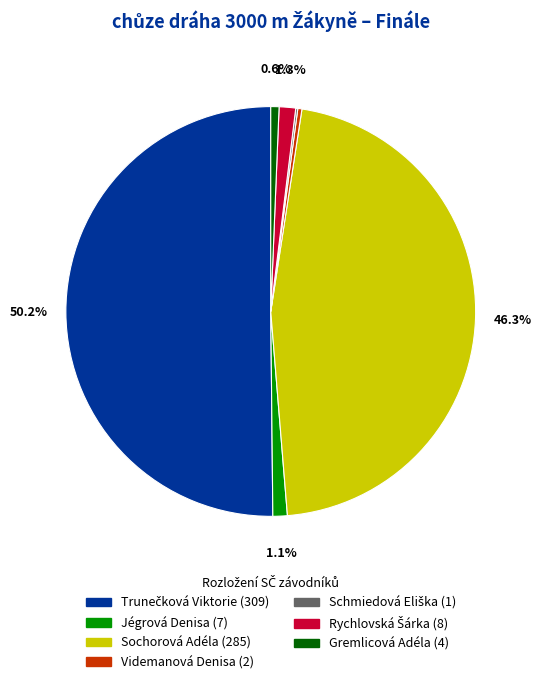

What percentage is NOT represented by Gremlicová Adéla?

99.4%